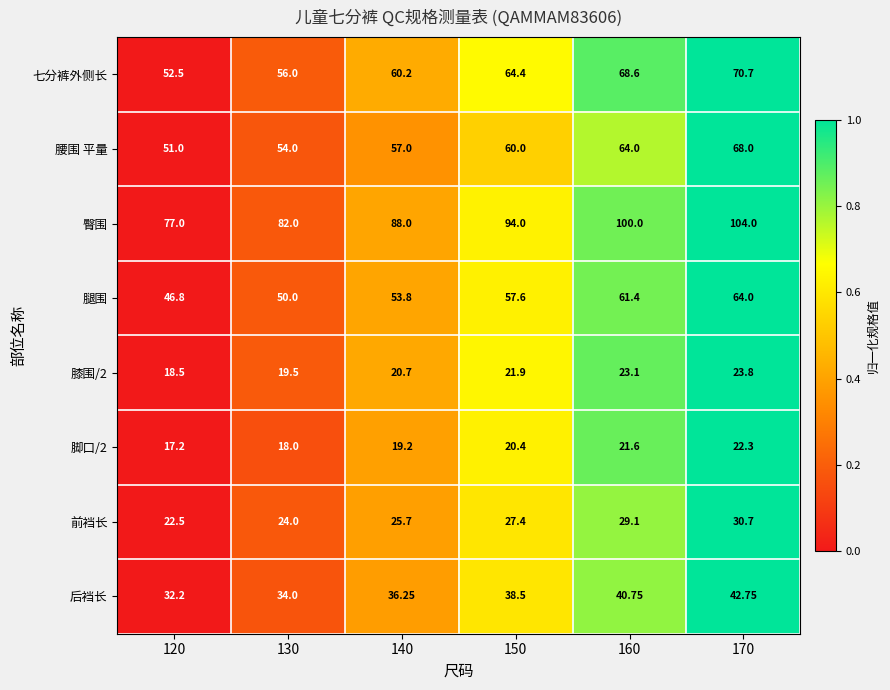

Count the number of data series in this chart.

8